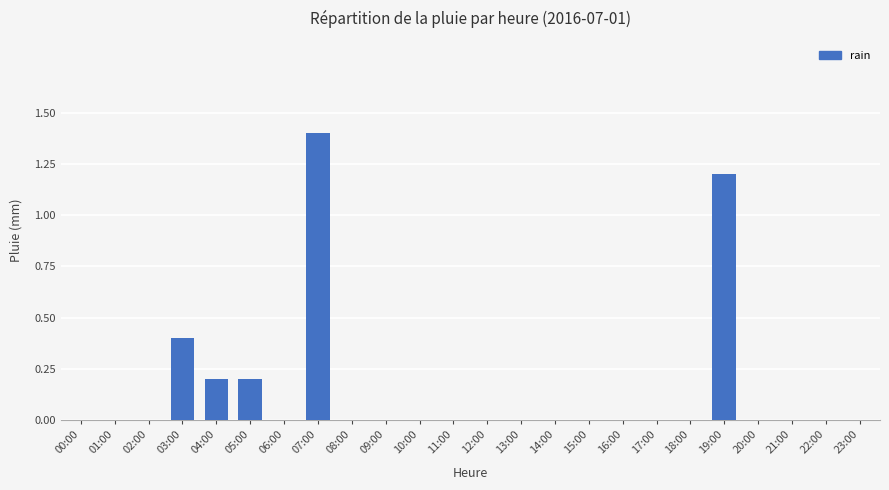

Reading left to right, extract all data points from this chart.

0.0	0.0	0.0	0.4	0.2	0.2	0.0	1.4	0.0	0.0	0.0	0.0	0.0	0.0	0.0	0.0	0.0	0.0	0.0	1.2	0.0	0.0	0.0	0.0